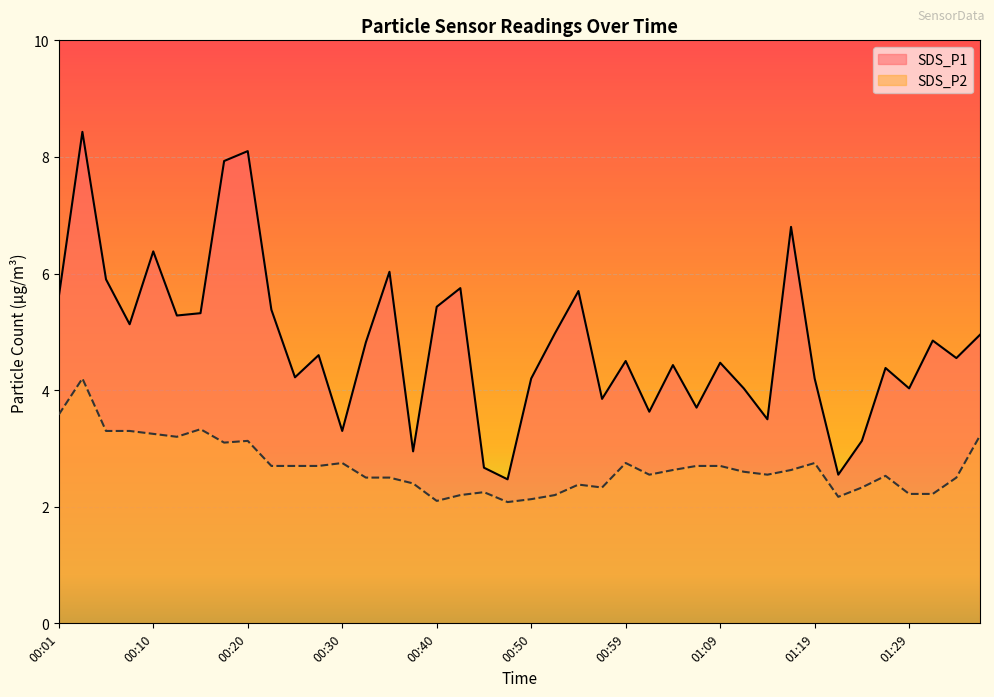

What is the spread (max minus min) of values at 00:52?

2.8